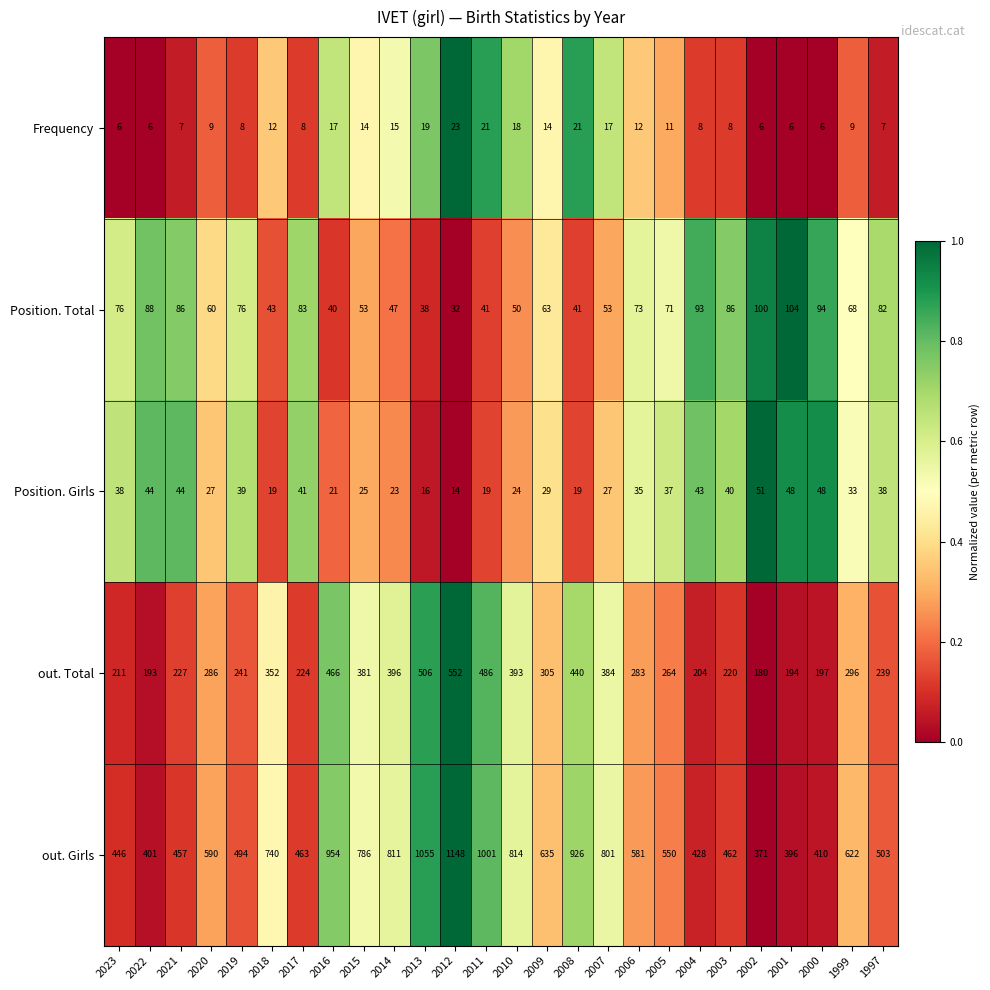

Between 2020 and 2015, which series saw the biggest shift?

out. Girls